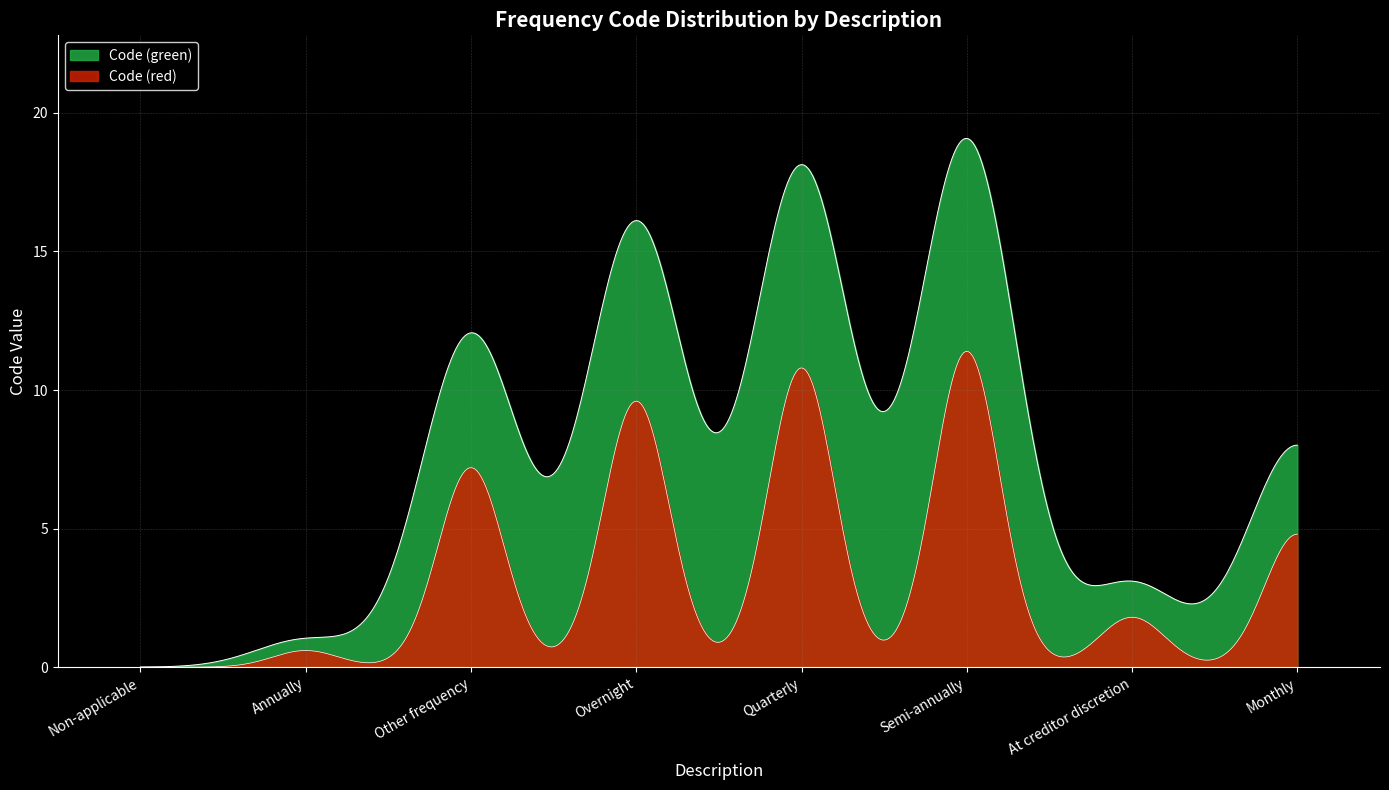

At which label is the value closest to 9?

Monthly